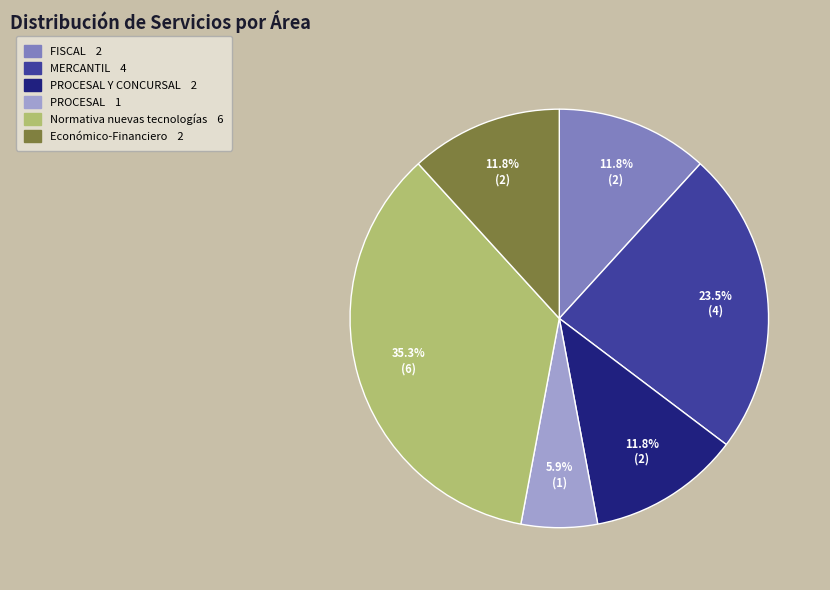

Does any single category account for the majority?

No